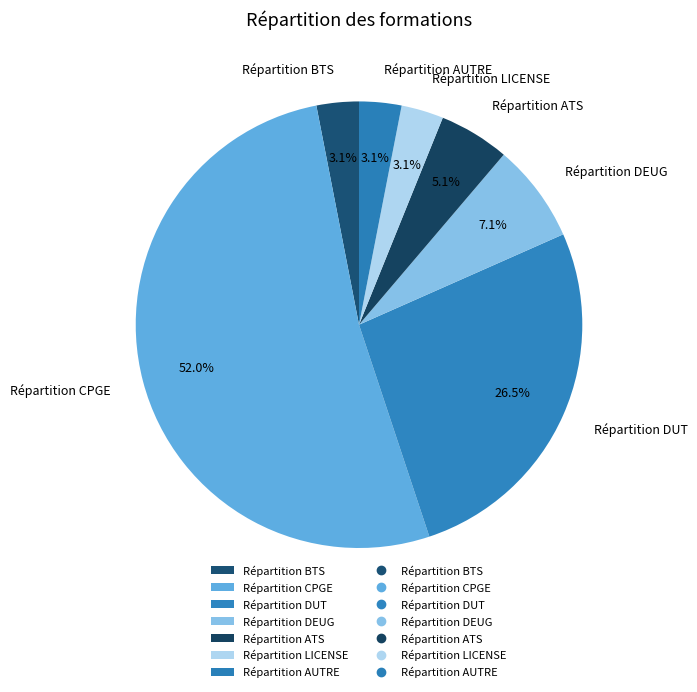

What is the largest slice in the pie chart?

Répartition CPGE